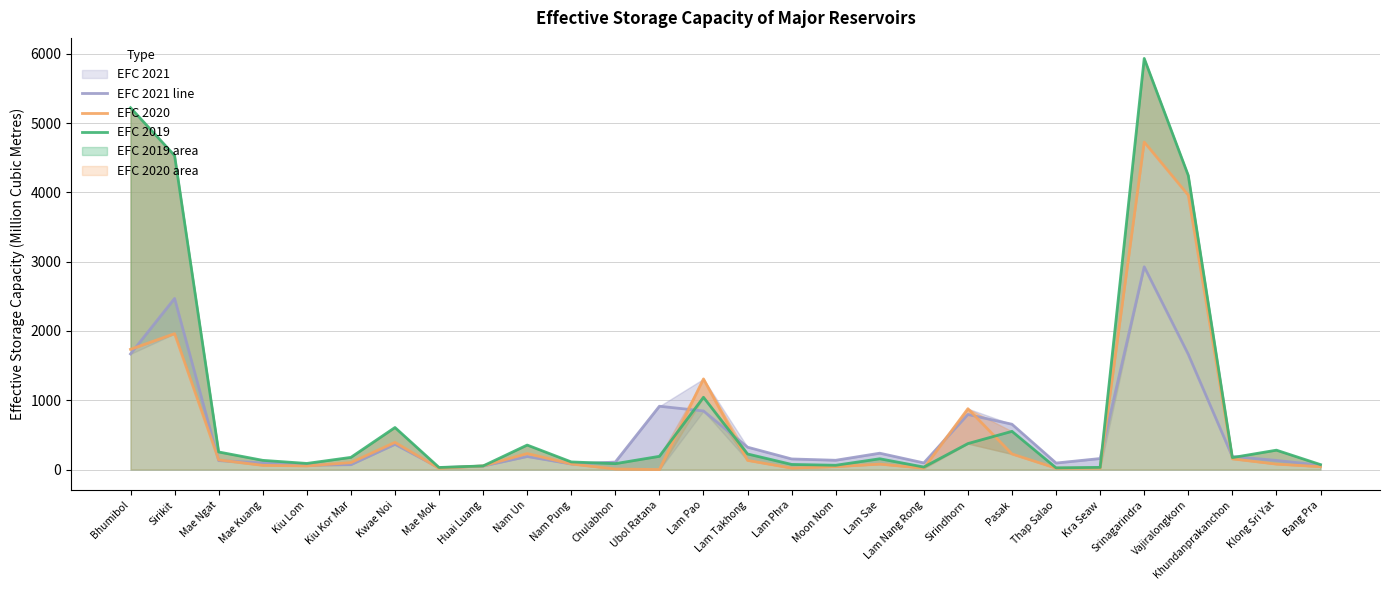

What is the sum of the EFC 2021 line values at Lam Sae and Kwae Noi?

600